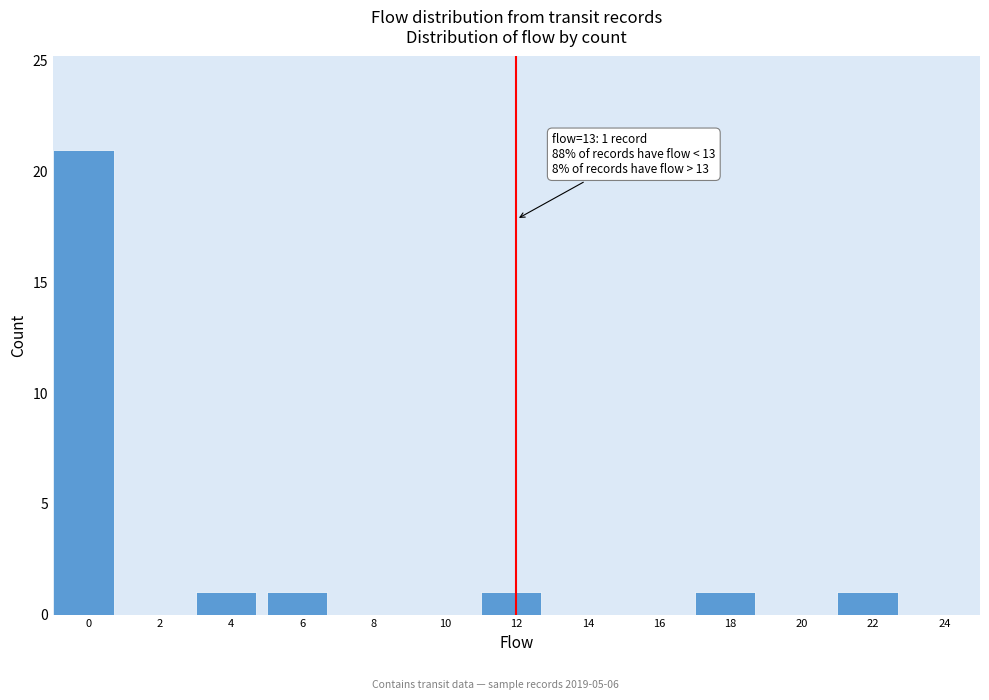

Reading right to left, list all the values displayed in this chart.

24=0	22=1	20=0	18=1	16=0	14=0	12=1	10=0	8=0	6=1	4=1	2=0	0=21